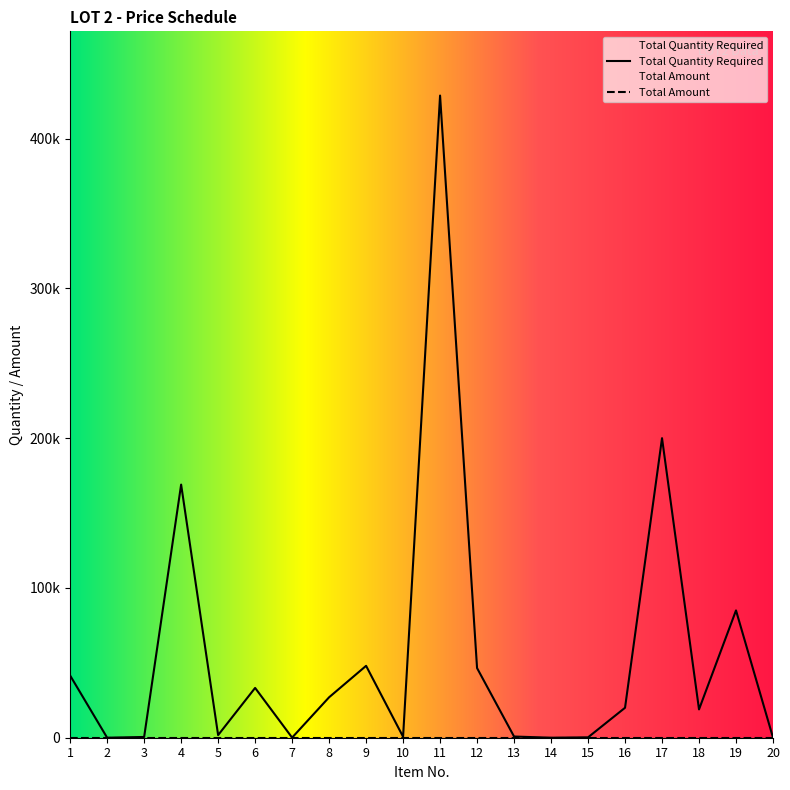

List the labels in order of value, smallest first.

14, 2, 7, 20, 15, 3, 10, 13, 5, 18, 16, 8, 6, 1, 12, 9, 19, 4, 17, 11